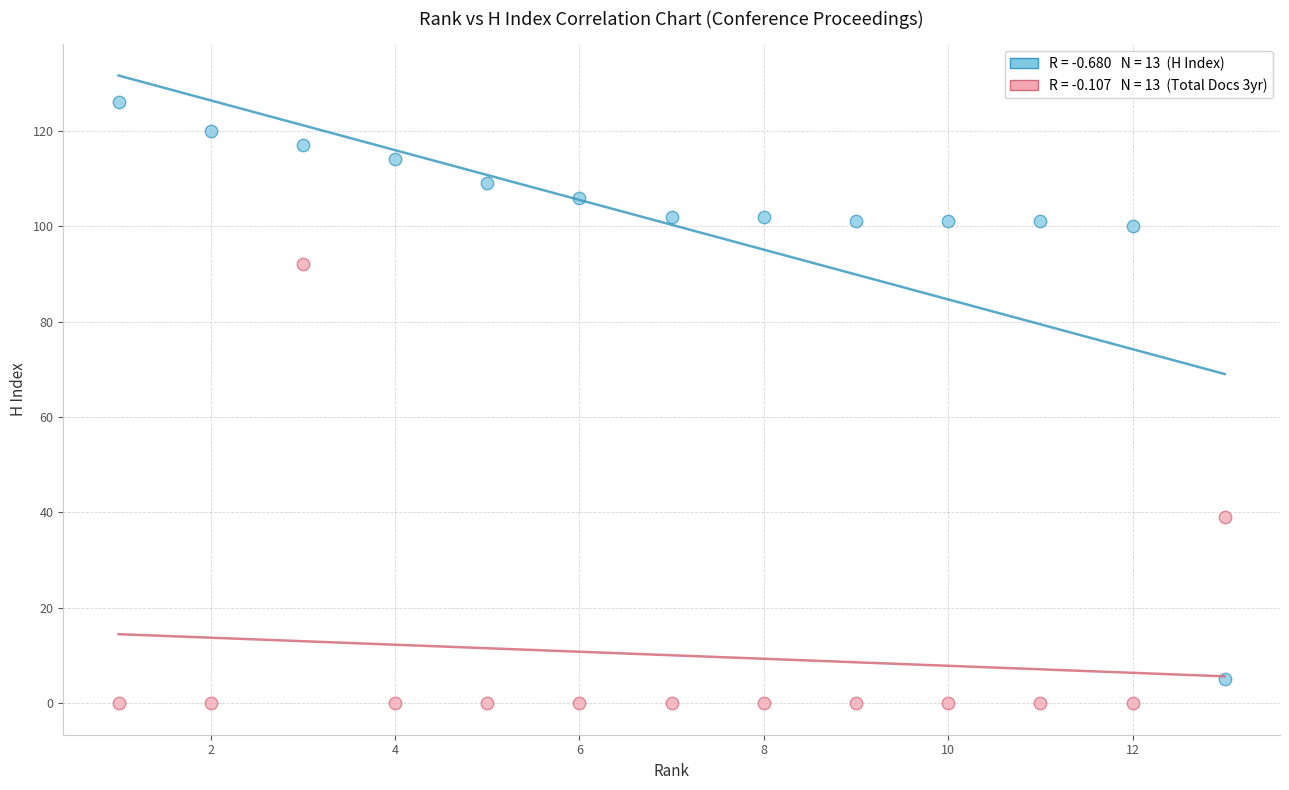

Across all data points, what is the range of Y values (max minus min)?

126